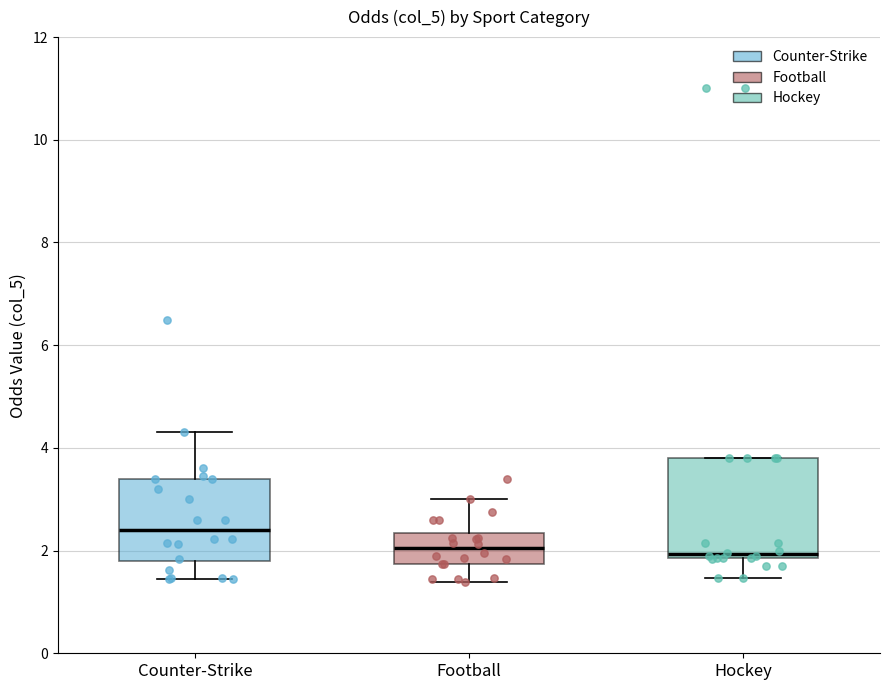

Where does the median line of the box for Counter-Strike sit on the y-axis? The values are not printed on the chart, so give them approximately, as read against the axis.

2.4